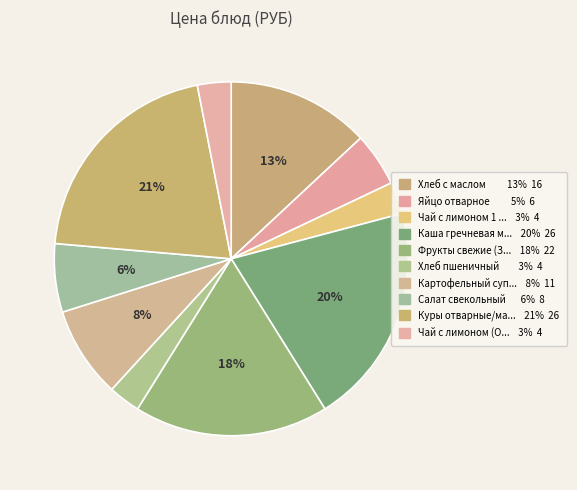

Which category has the biggest portion of the pie?

Куры отварные/макароны